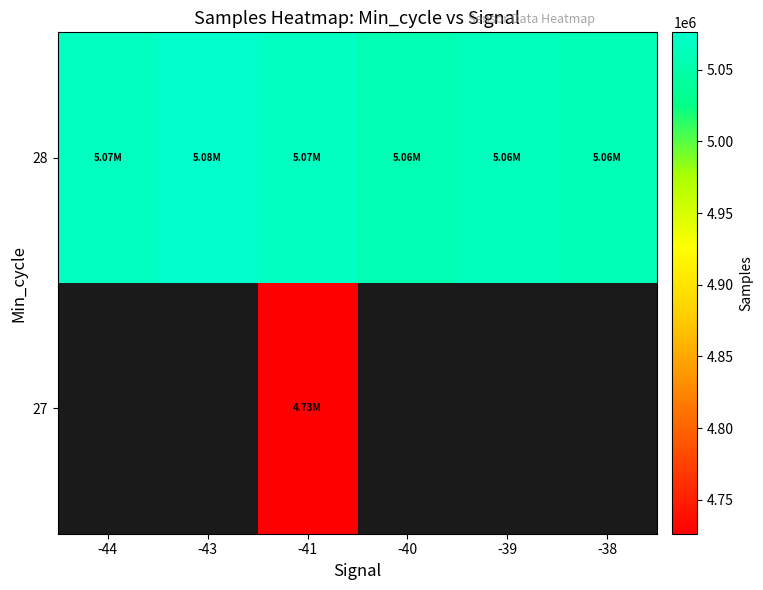

The value of 28 at -39 is 7528868.6. True or false?

False